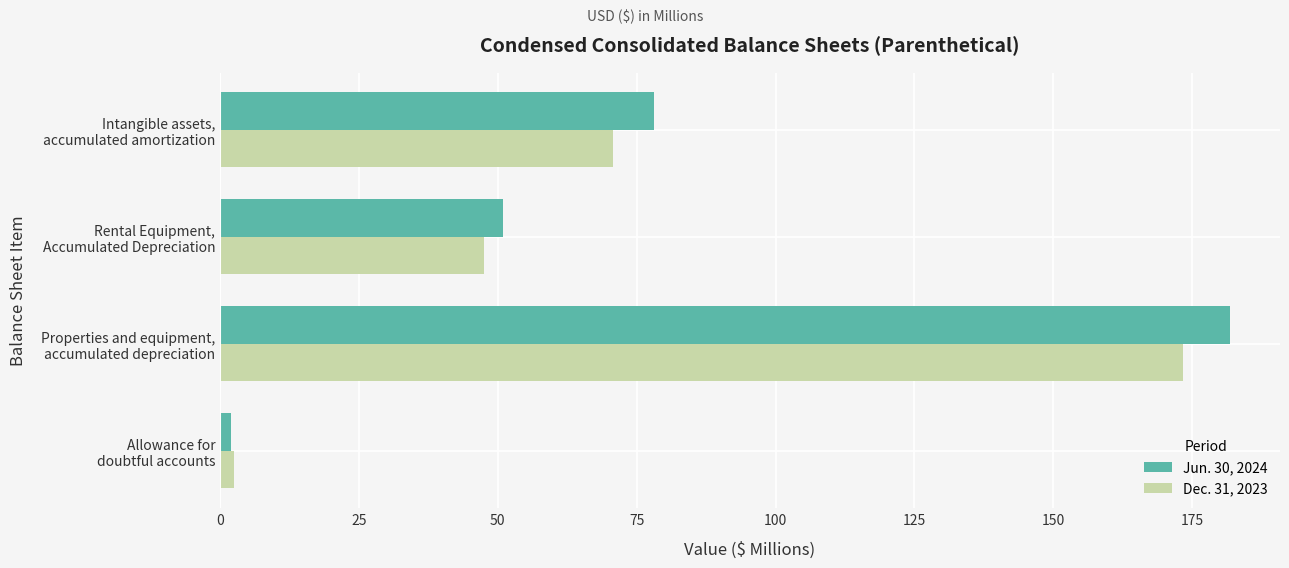

Which series has the largest range (max minus min)?

Jun. 30, 2024